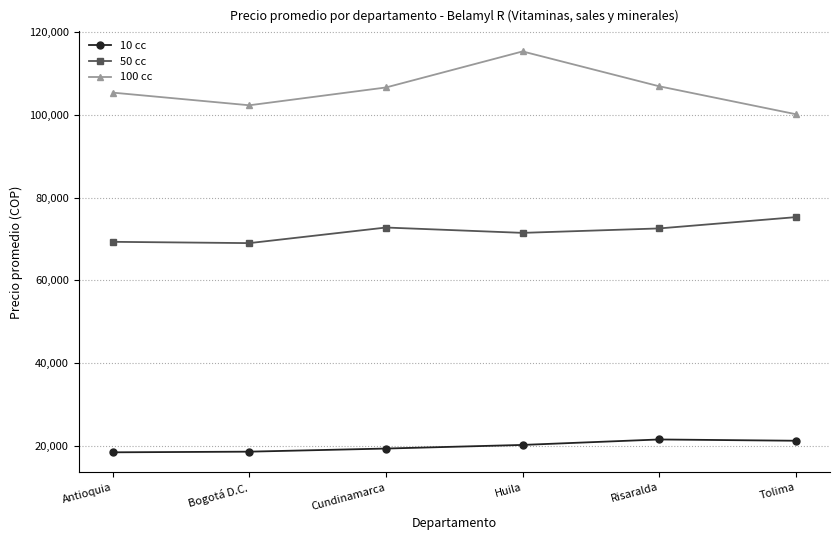

What is the label of the 2nd point from the left?

Bogotá D.C.